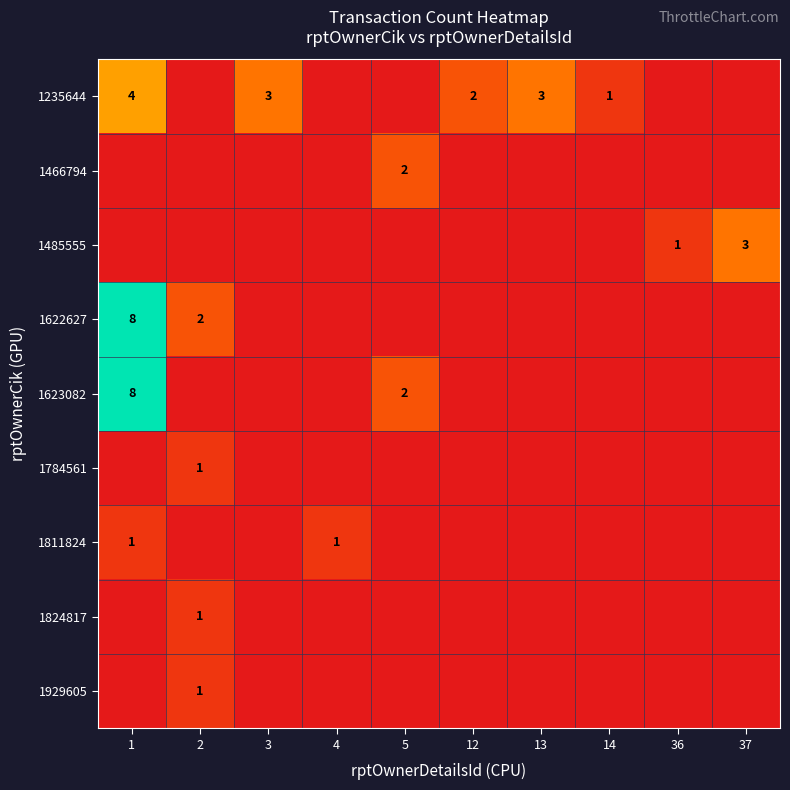

What is the sum of the 1235644 values at 13 and 1?

7